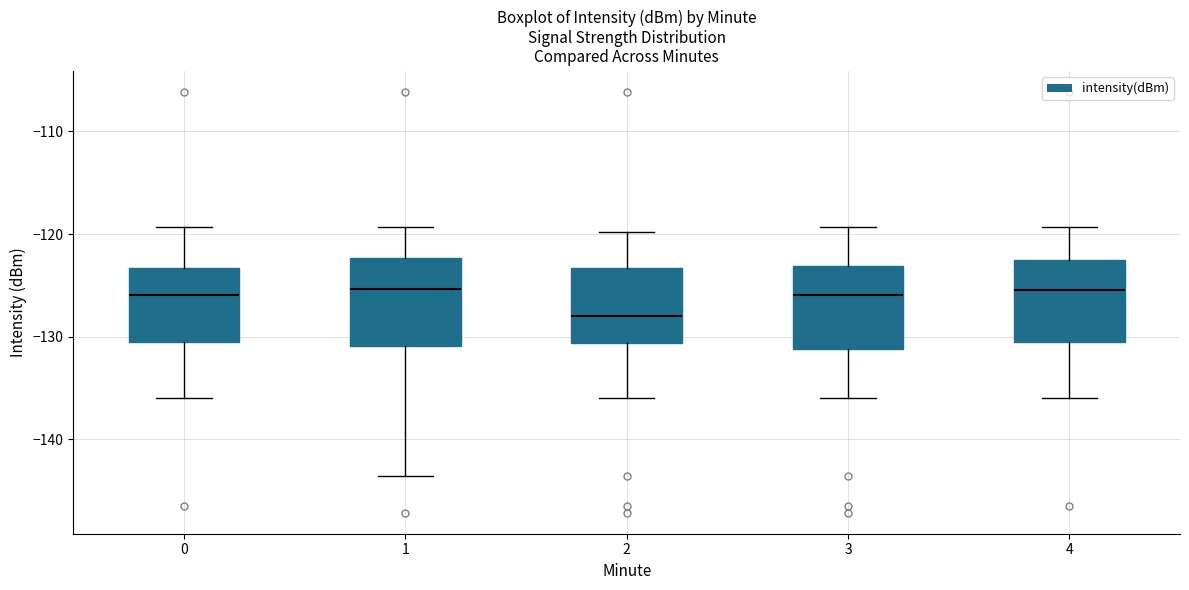

Reading left to right, transcribe this box plot: for each box, give where its median line is, the range the box spans, and where its two whiskers end, as read against the y-axis. The values are not printed on the chart, so give them approximately, as read against the axis.

0: median -126, box -130 to -123, whiskers -136 to -119
1: median -125, box -131 to -122, whiskers -144 to -119
2: median -128, box -131 to -123, whiskers -136 to -120
3: median -126, box -131 to -123, whiskers -136 to -119
4: median -125, box -130 to -123, whiskers -136 to -119